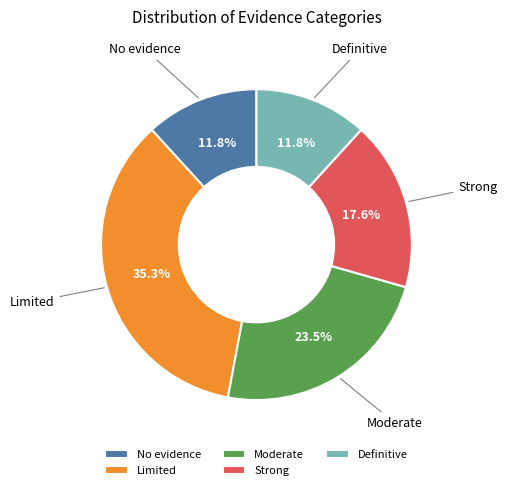

Is the sum of Strong and Limited greater than half?

Yes